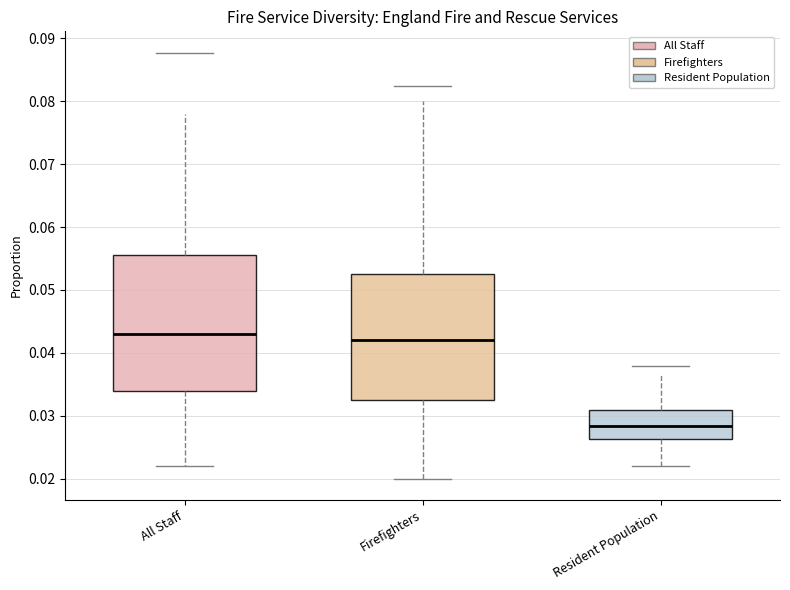

Where does the median line of the box for All Staff sit on the y-axis? The values are not printed on the chart, so give them approximately, as read against the axis.

0.043